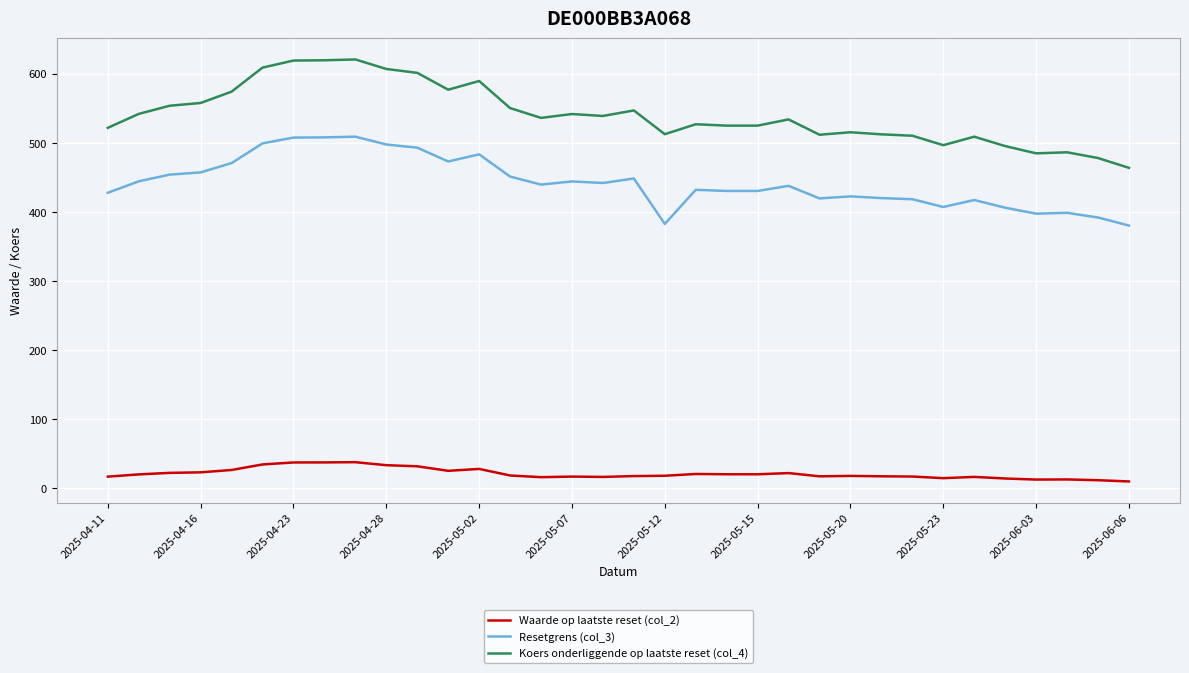

What is the minimum value for Koers onderliggende op laatste reset (col_4)?

464.1